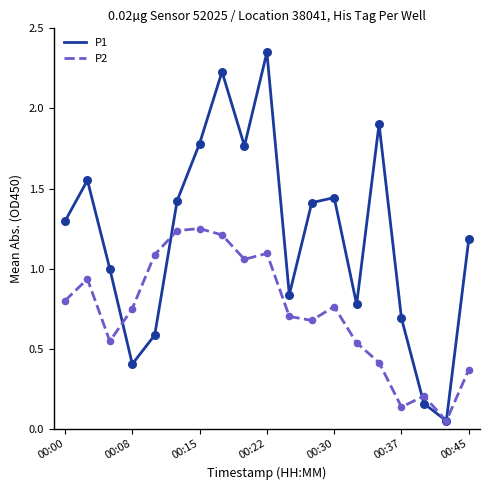

Which series has the largest total across all categories?

P1